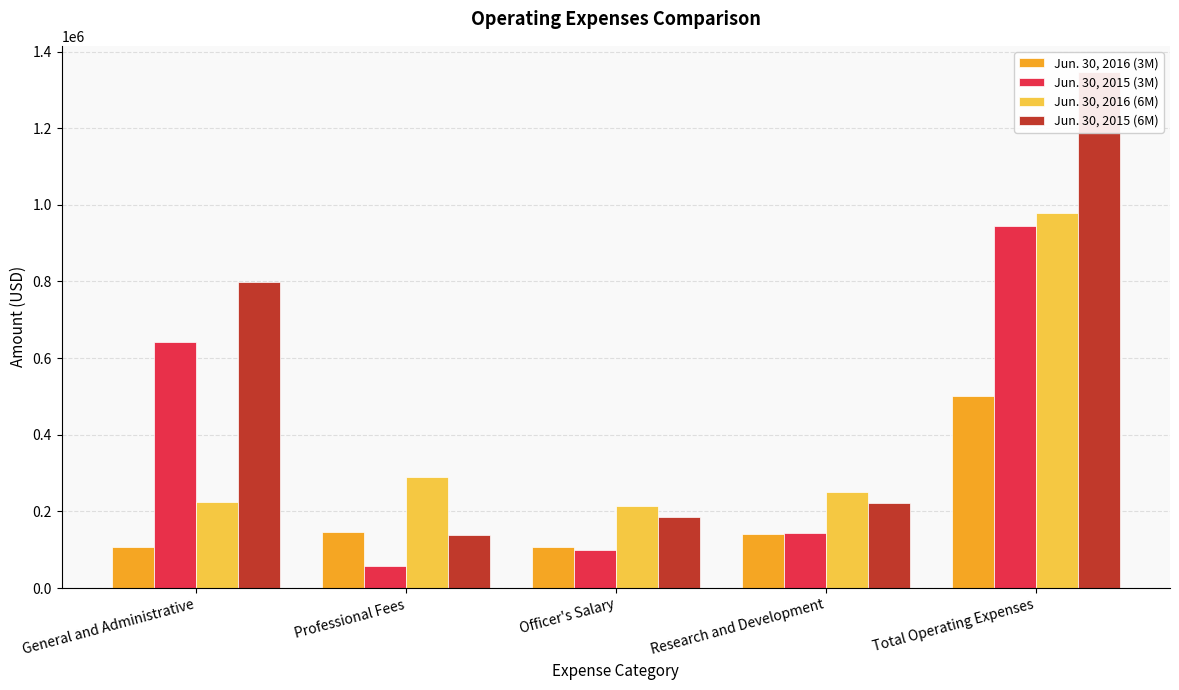

At which label is Jun. 30, 2015 (6M) closest to 743425?

General and Administrative